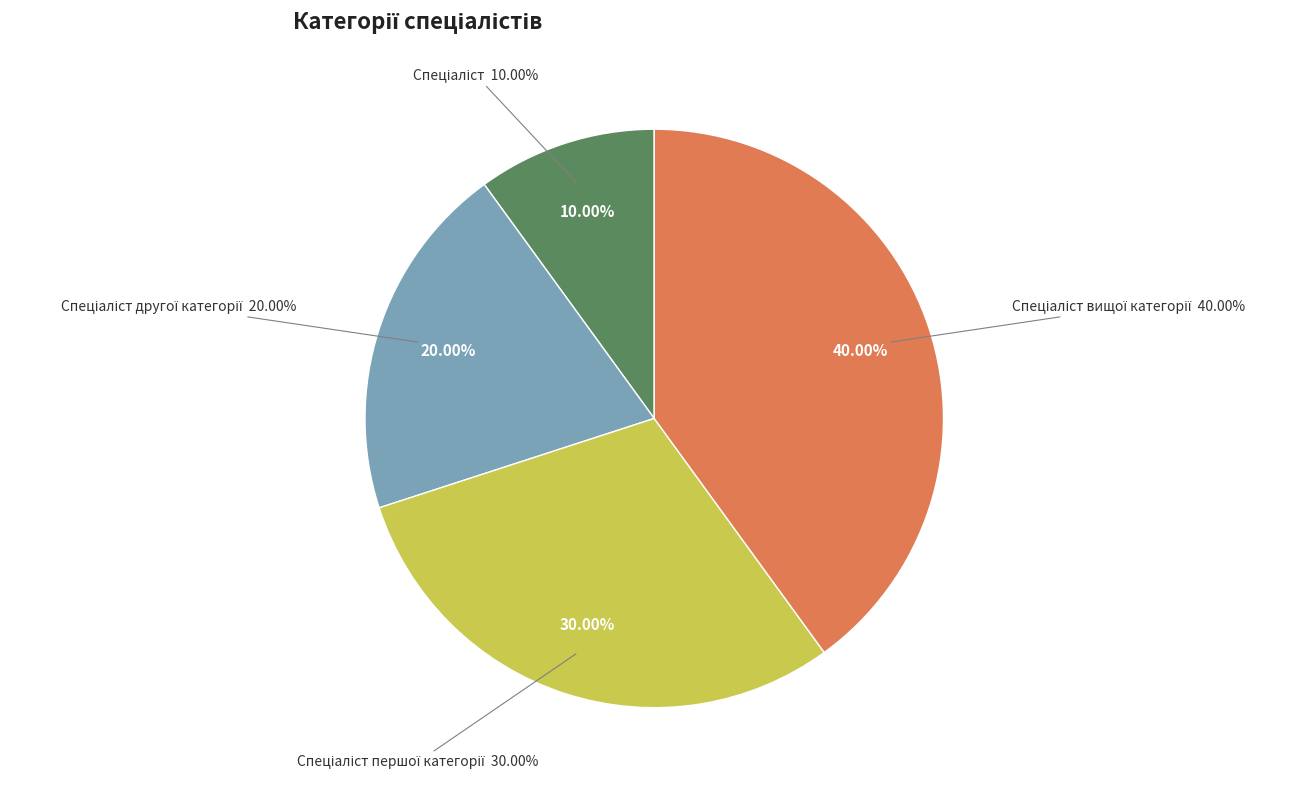

Combined, what portion of the pie is Спеціаліст and Спеціаліст першої категорії?

40.0%